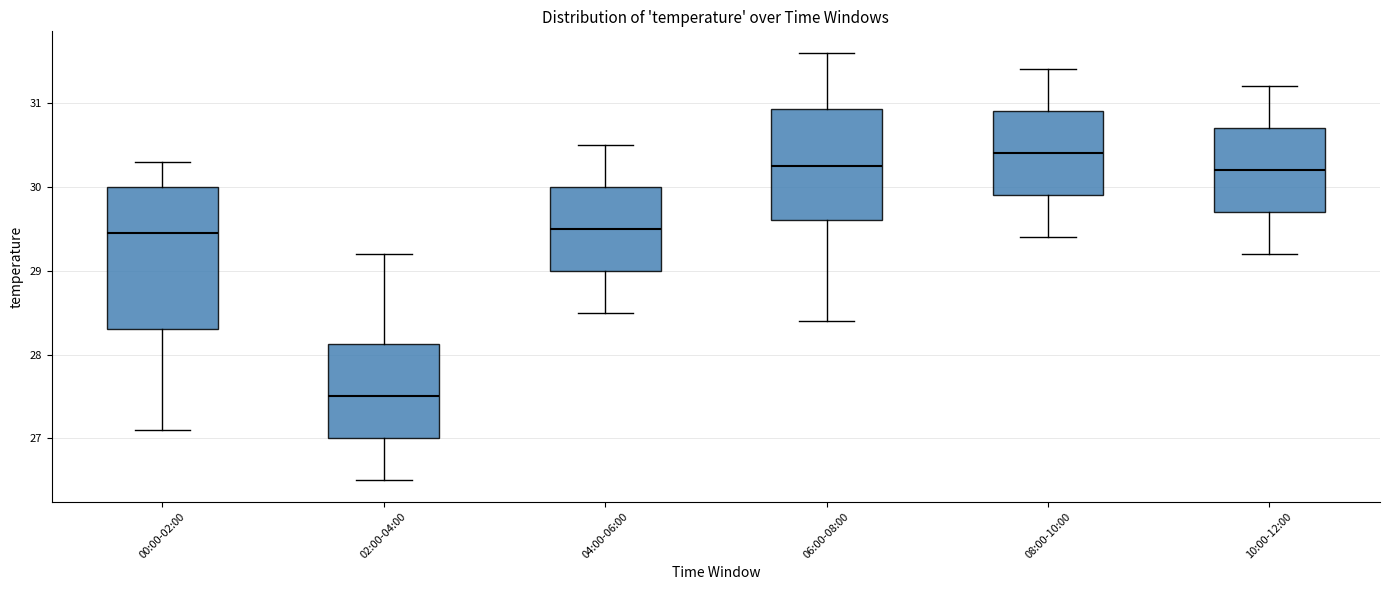

Which box is the tallest, from its lower edge to its upper edge?

00:00-02:00